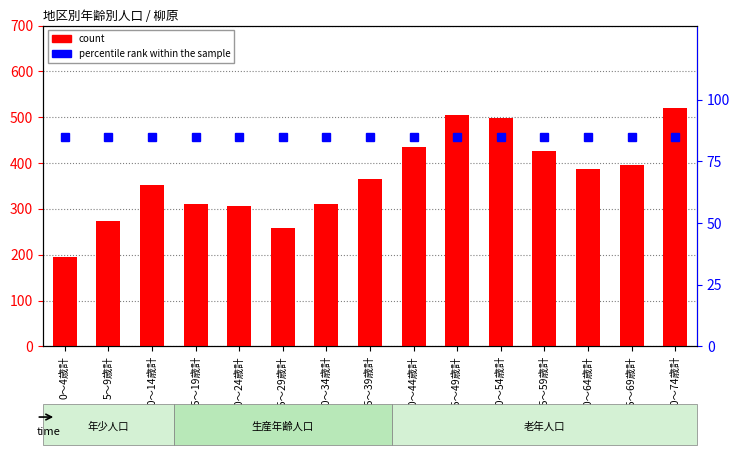

Rank the categories by percentile rank within the sample value from highest to lowest.

0～4歳計, 5～9歳計, 10～14歳計, 15～19歳計, 20～24歳計, 25～29歳計, 30～34歳計, 35～39歳計, 40～44歳計, 45～49歳計, 50～54歳計, 55～59歳計, 60～64歳計, 65～69歳計, 70～74歳計